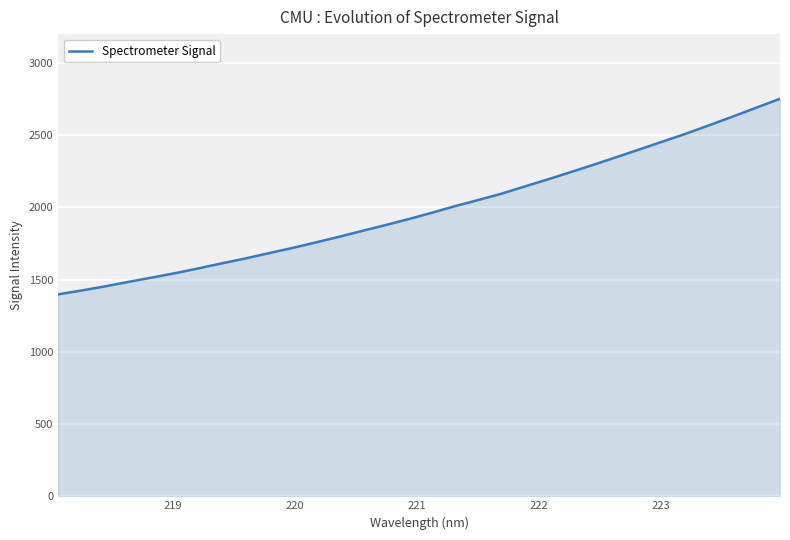

What is the maximum value shown in the chart?

2752.6